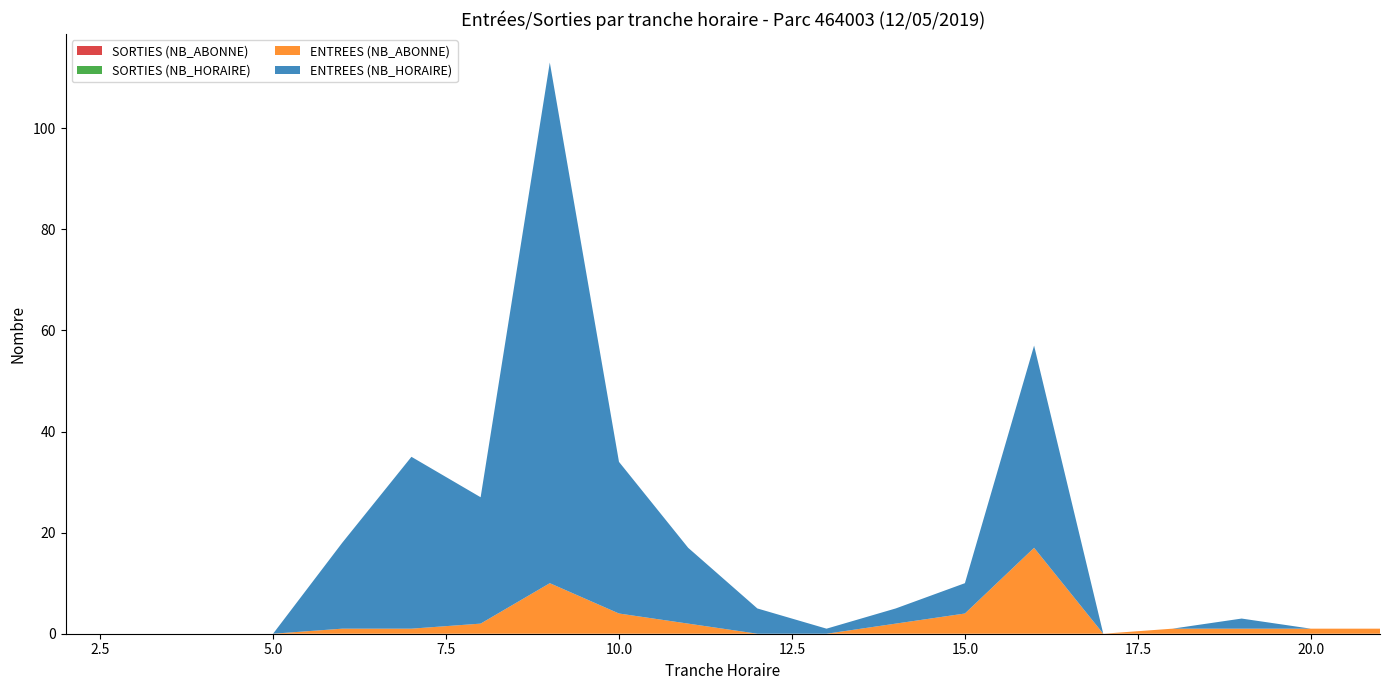

Reading left to right, list all the values displayed in this chart.

ENTREES (NB_HORAIRE): 0	0	0	0	17	34	25	103	30	15	5	1	3	6	40	0	0	2	0	0
ENTREES (NB_ABONNE): 0	0	0	0	1	1	2	10	4	2	0	0	2	4	17	0	1	1	1	1
SORTIES (NB_HORAIRE): 0	0	0	0	0	0	0	0	0	0	0	0	0	0	0	0	0	0	0	0
SORTIES (NB_ABONNE): 0	0	0	0	0	0	0	0	0	0	0	0	0	0	0	0	0	0	0	0